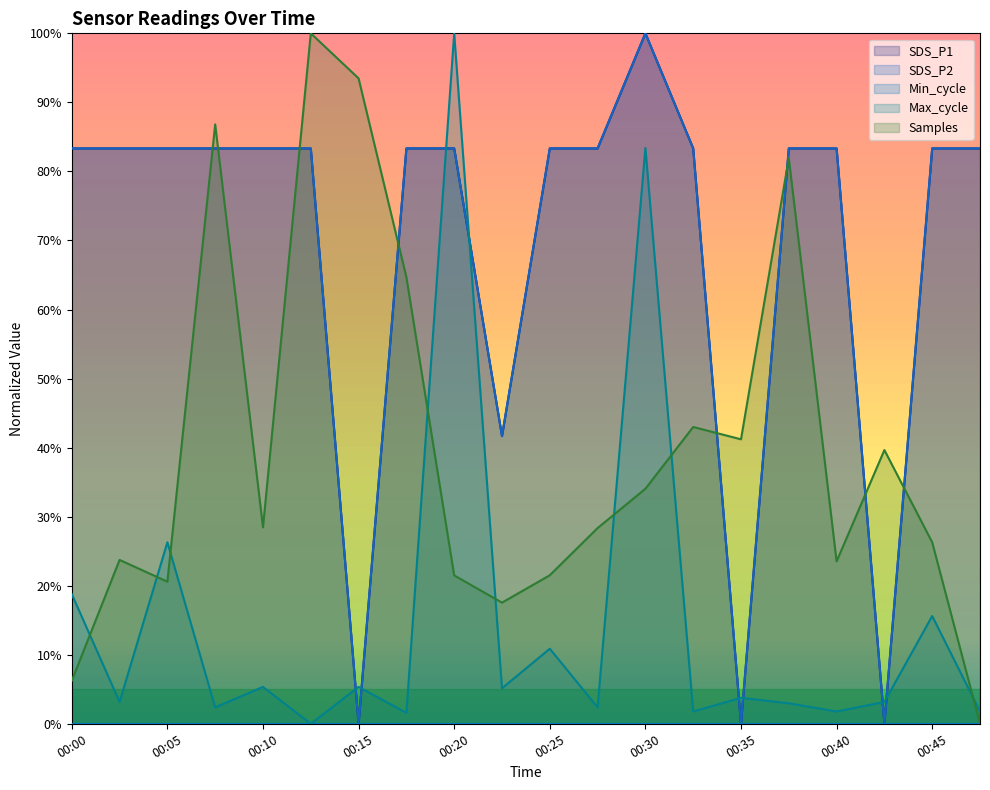

How many intersections are there between Samples and Max_cycle?

8